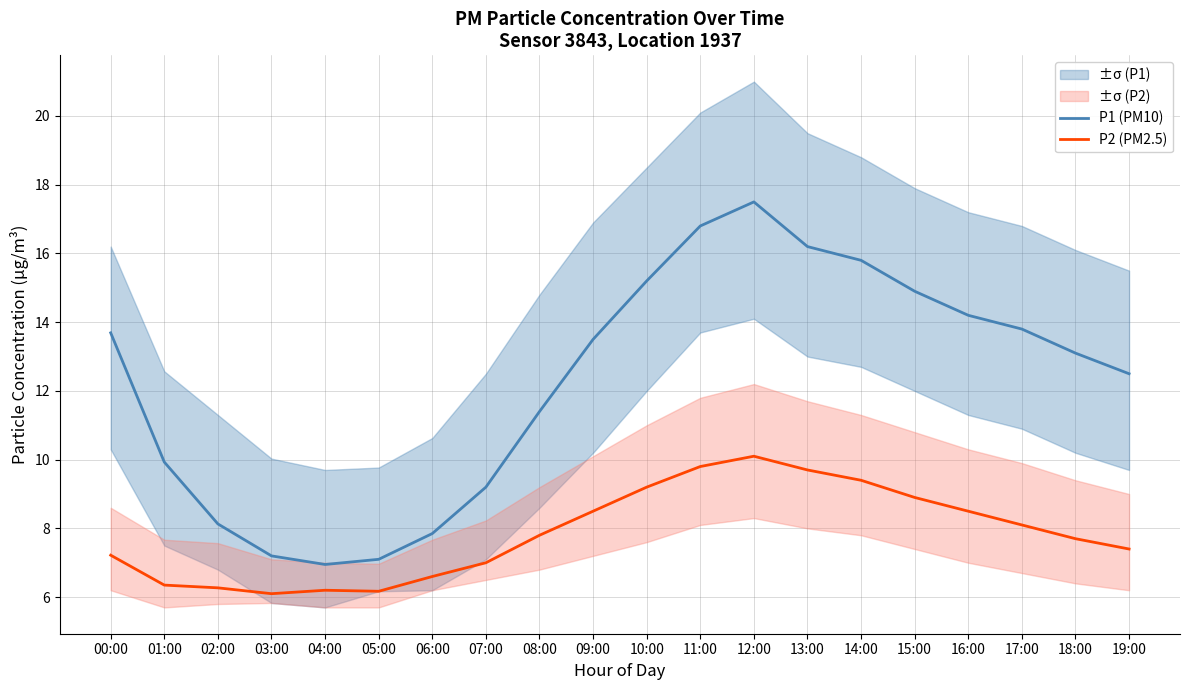

At which label does P1 (PM10) first exceed 13?

00:00